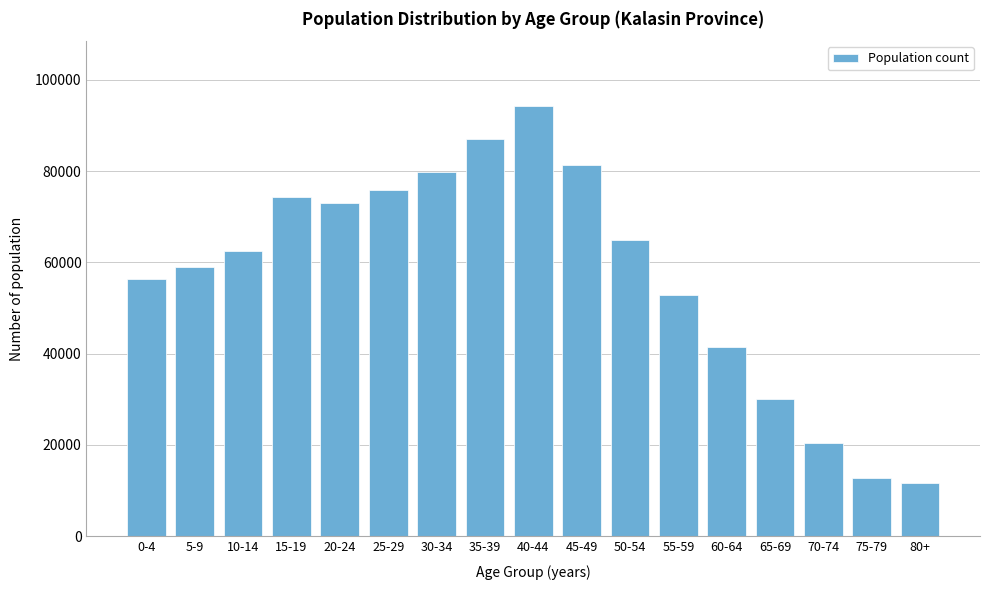

Reading left to right, list all the values displayed in this chart.

56269	58931	62416	74399	73094	75935	79797	87051	94305	81369	64852	52869	41432	30048	20449	12688	11713